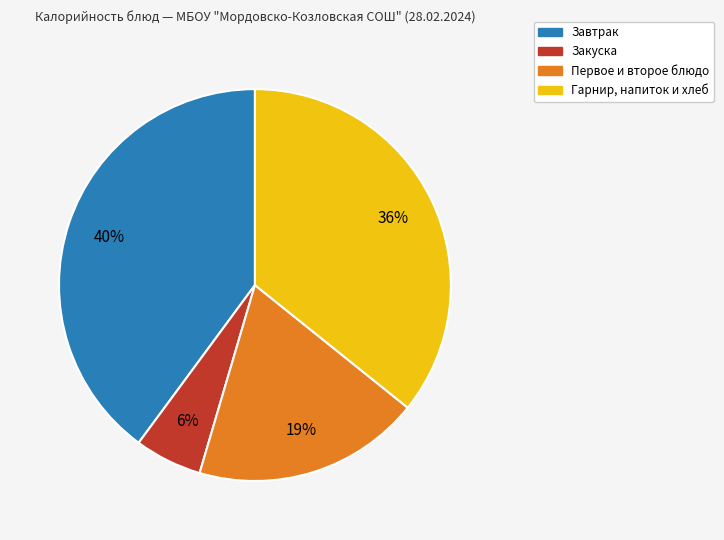

How many slices are in this pie chart?

4